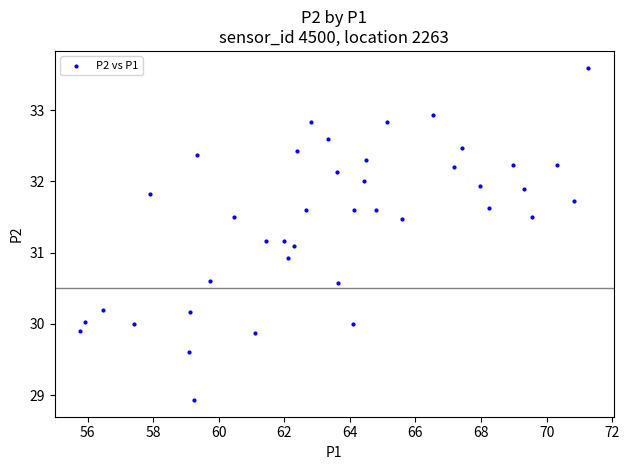

What is the range of Y values (max minus min)?

4.7